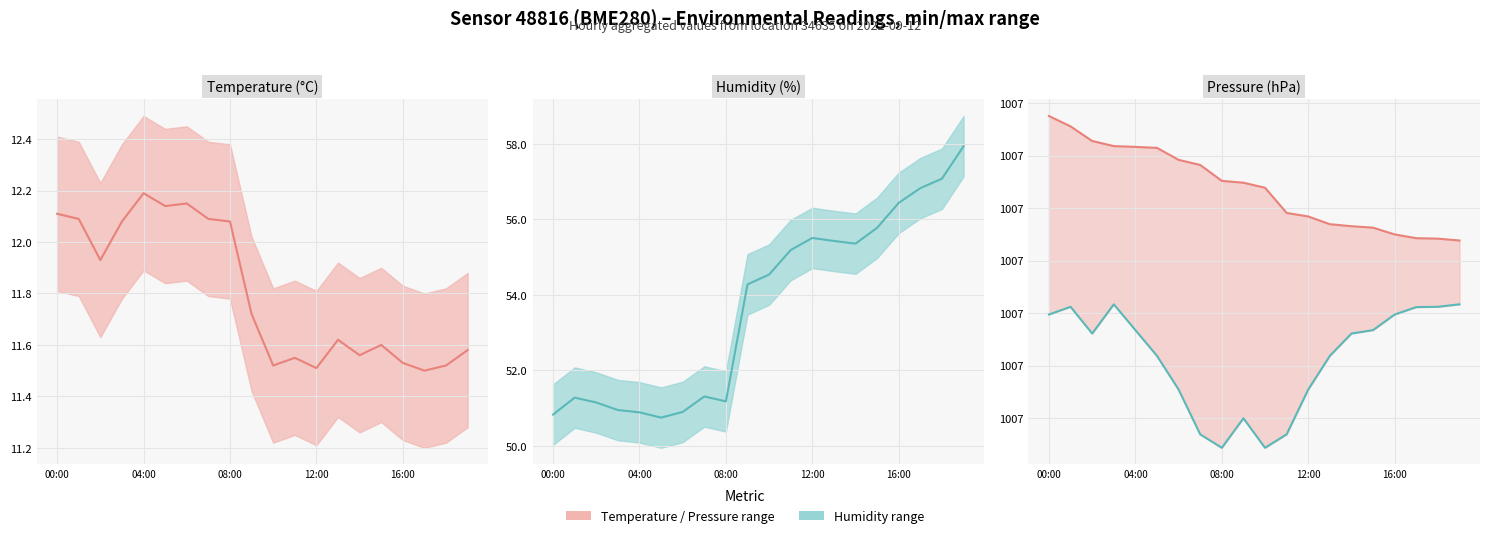

What is the label of the 20th point from the right?

00:00